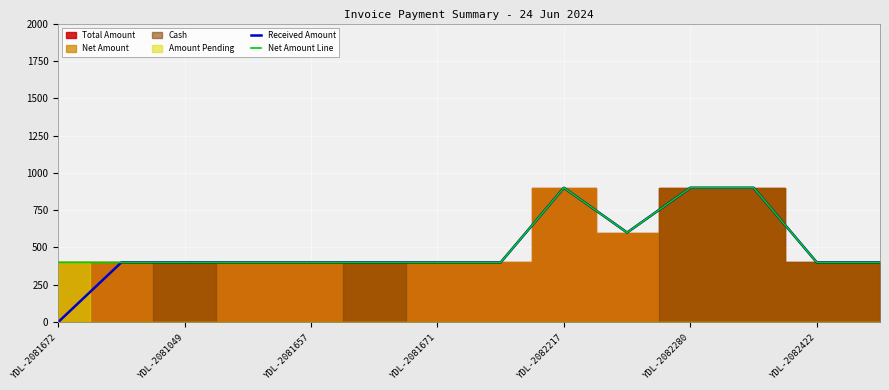

How many Net Amount Line values are between 400 and 600?

11